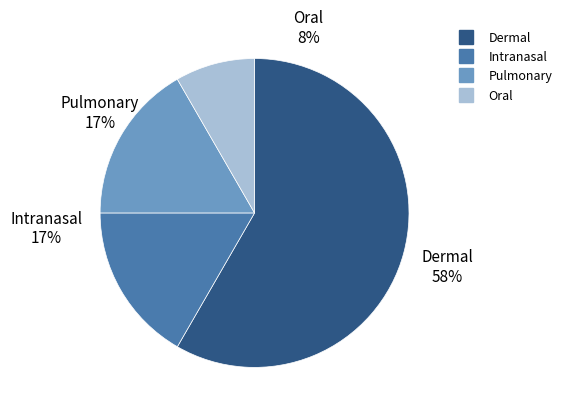

To the nearest percent, what percentage of the pie is 28?

8%